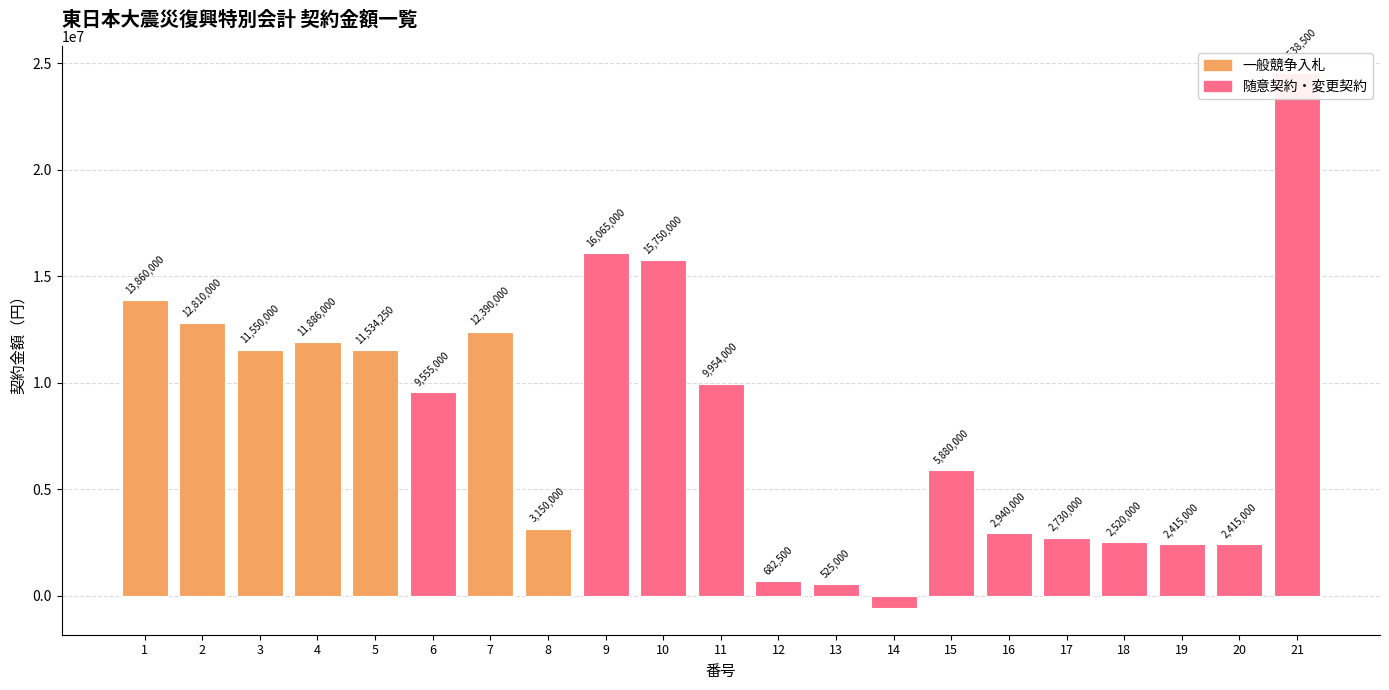

Read the value at 5.

11534250